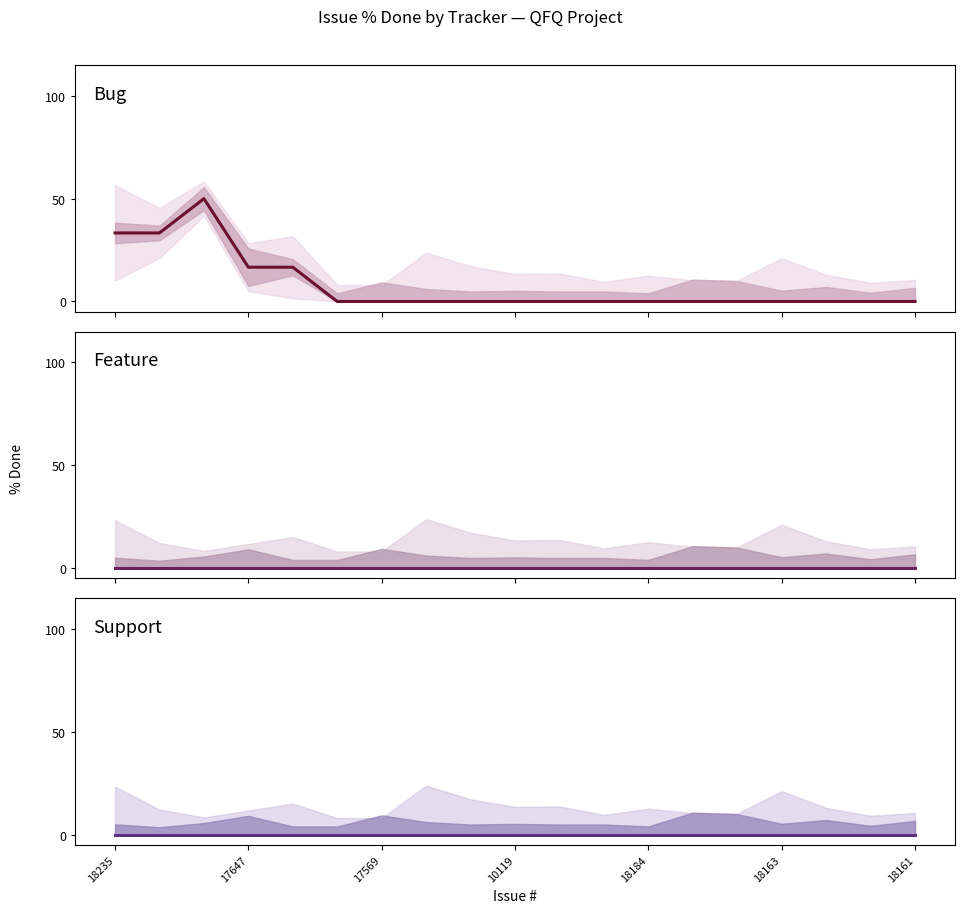

Rank the series at 18184 from lowest to highest value.

Bug, Feature, Support